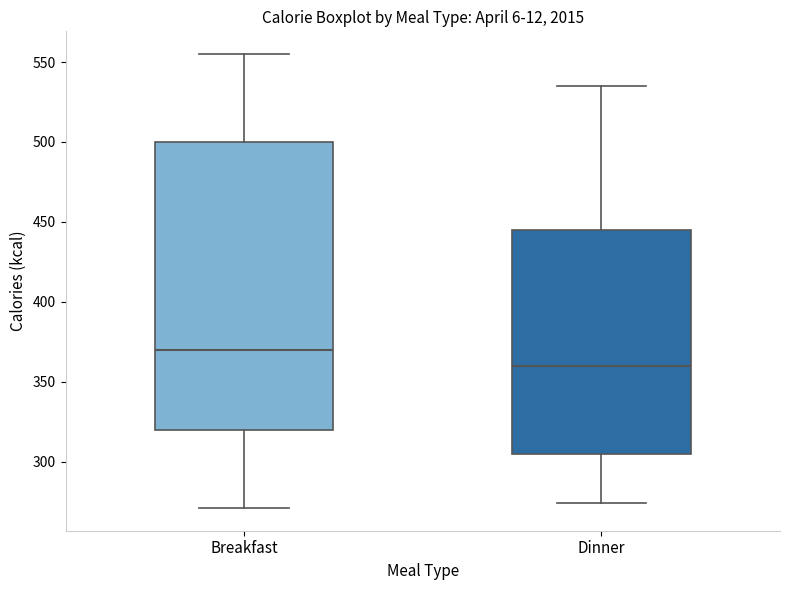

Which box's median line is the highest?

Breakfast